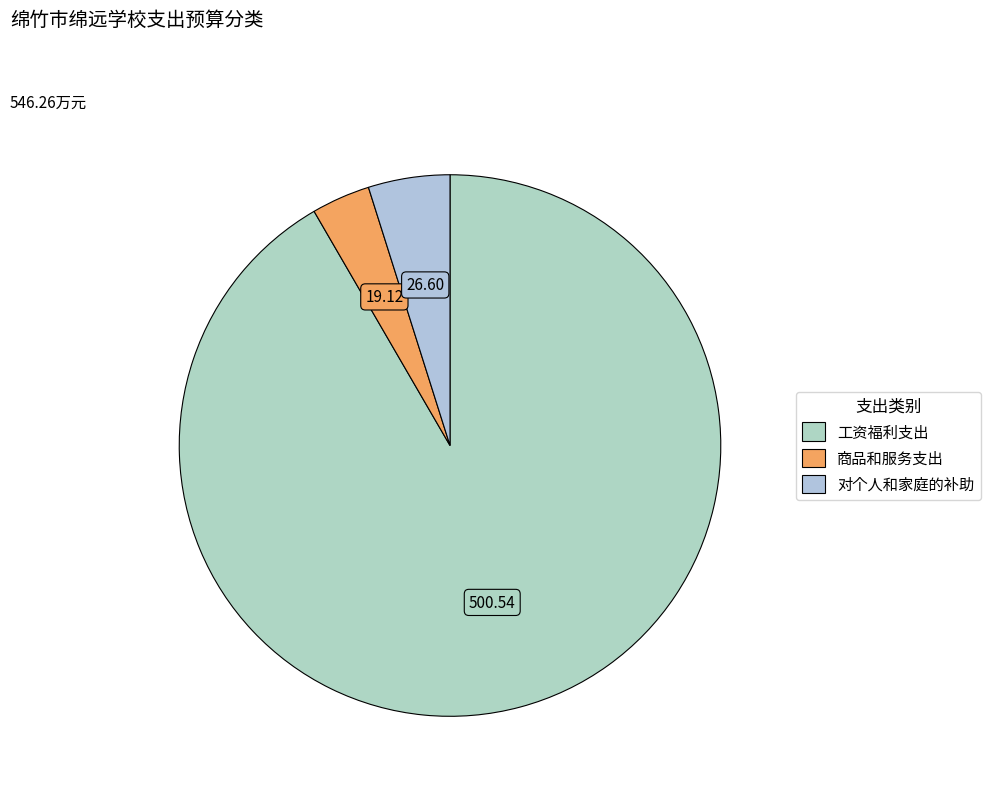

What is the smallest slice in the pie chart?

商品和服务支出